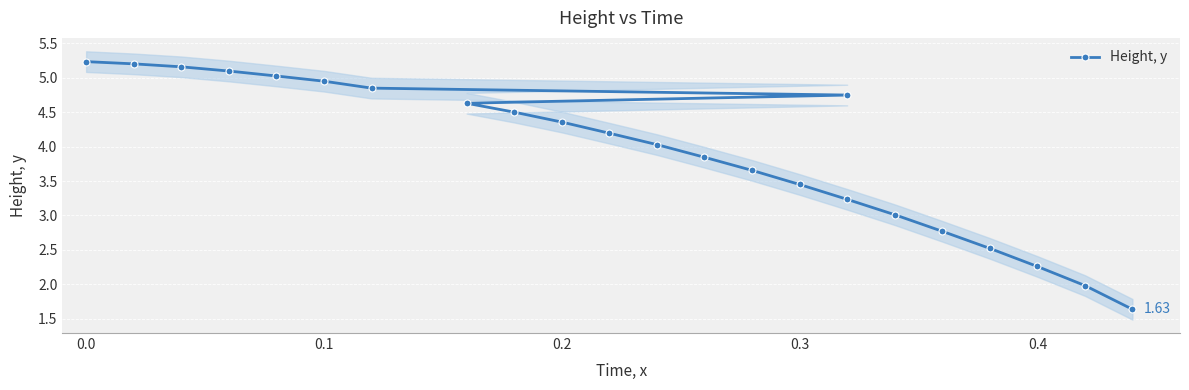

How many data points are less than 4?

10